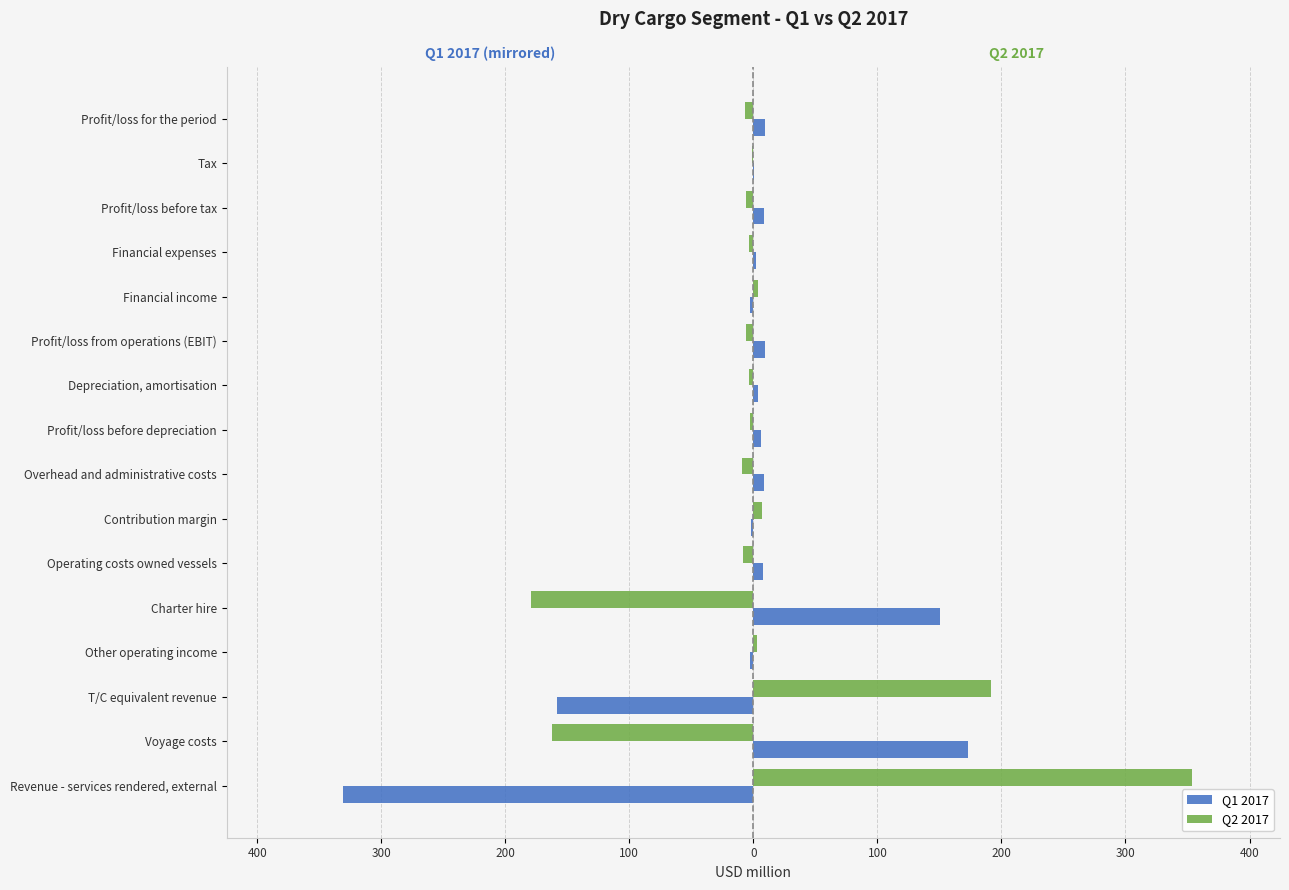

Reading left to right, extract all data points from this chart.

Q1 2017: -331.0	173.0	-158.0	-2.9	150.7	8.1	-2.1	8.4	6.3	3.4	9.5	-3.0	2.0	8.5	0.9	9.4
Q2 2017: 353.8	-162.3	191.5	3.1	-179.6	-8.2	6.8	-9.4	-2.6	-3.2	-6.1	3.5	-3.2	-5.8	-0.8	-6.6